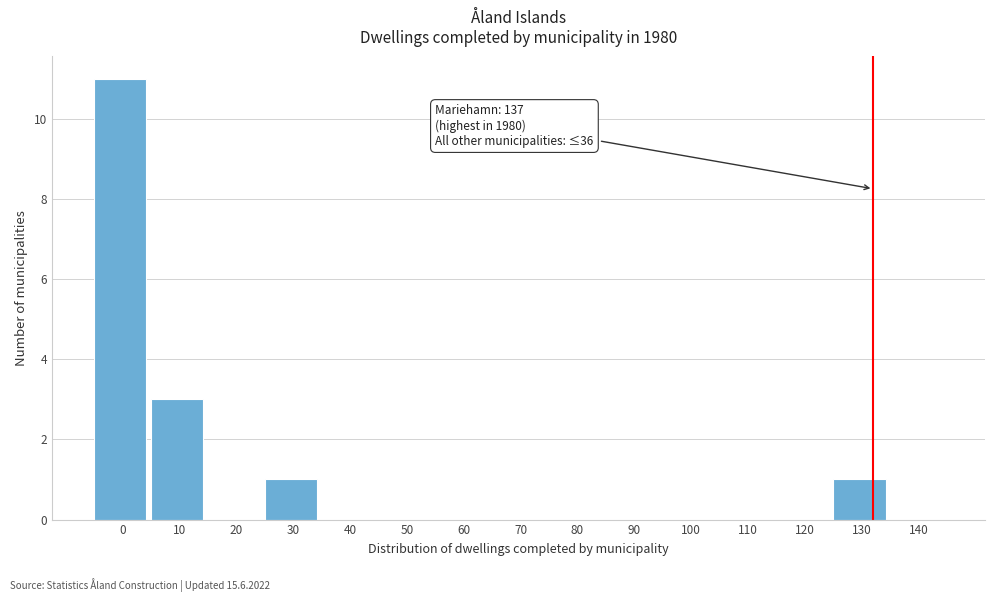

Reading left to right, transcribe all the data shown in this chart.

0=11	10=3	20=0	30=1	40=0	50=0	60=0	70=0	80=0	90=0	100=0	110=0	120=0	130=1	140=0